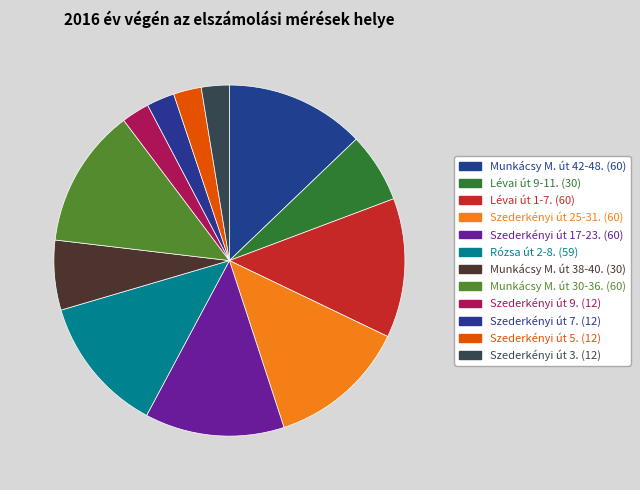

Combined, what portion of the pie is Munkácsy M. út 38-40. and Lévai út 9-11.?

12.8%